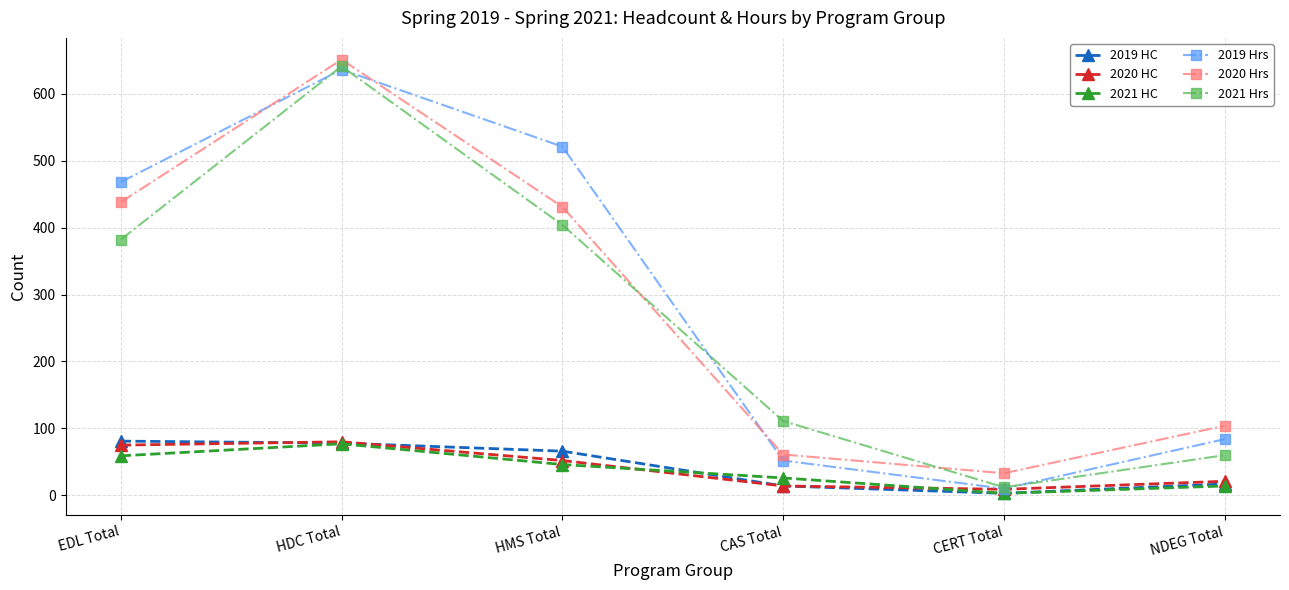

What position from the left is EDL Total?

1